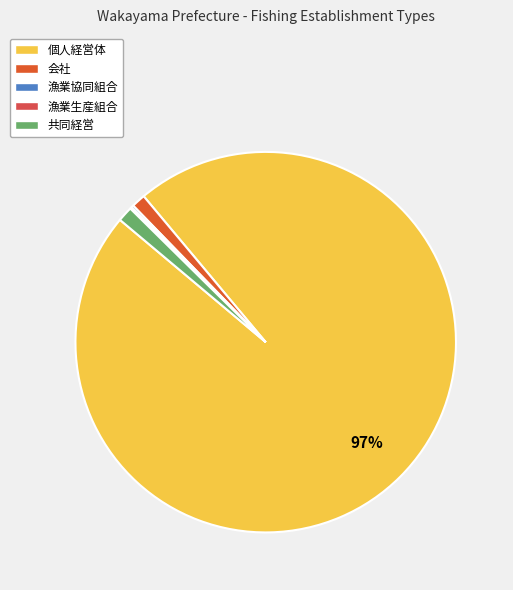

How many slices are in this pie chart?

5